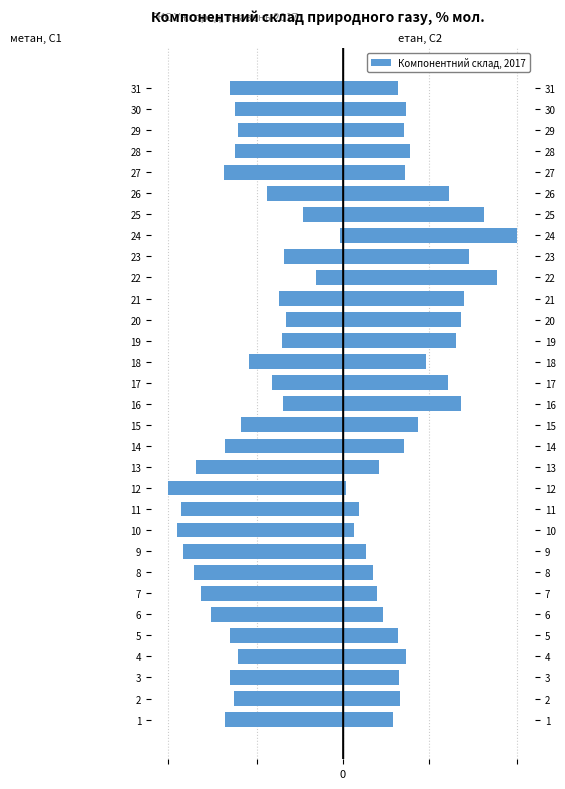

At how many categories does at least one series exceed 0?

31